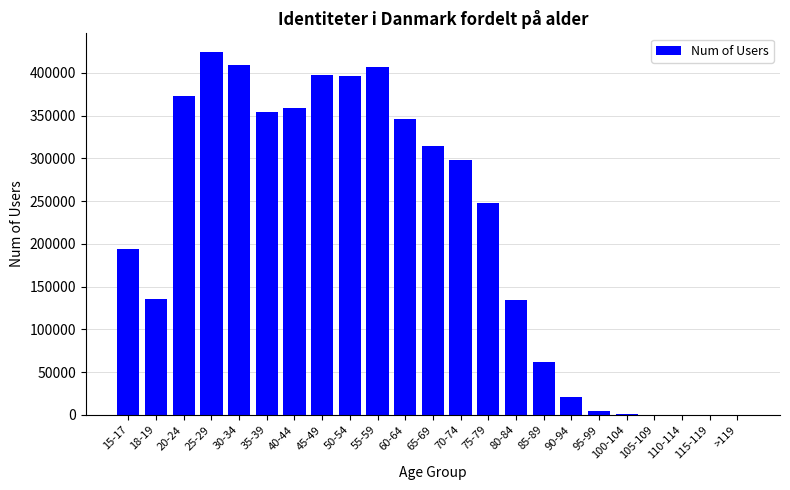

What is the sum of all values?

4881868